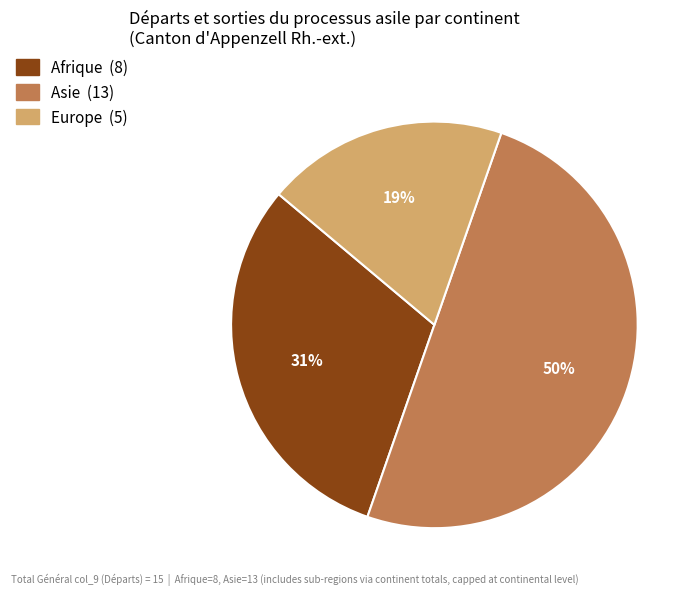

To the nearest percent, what is the average slice percentage?

33%